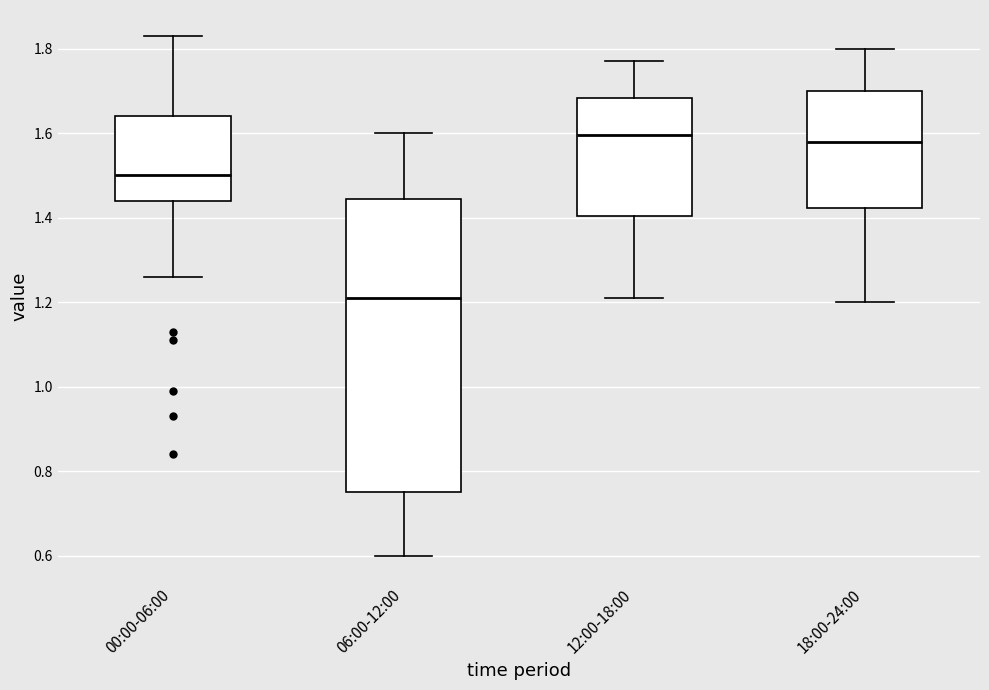

Comparing the boxes themselves (not the whiskers), which one is the tallest?

06:00-12:00